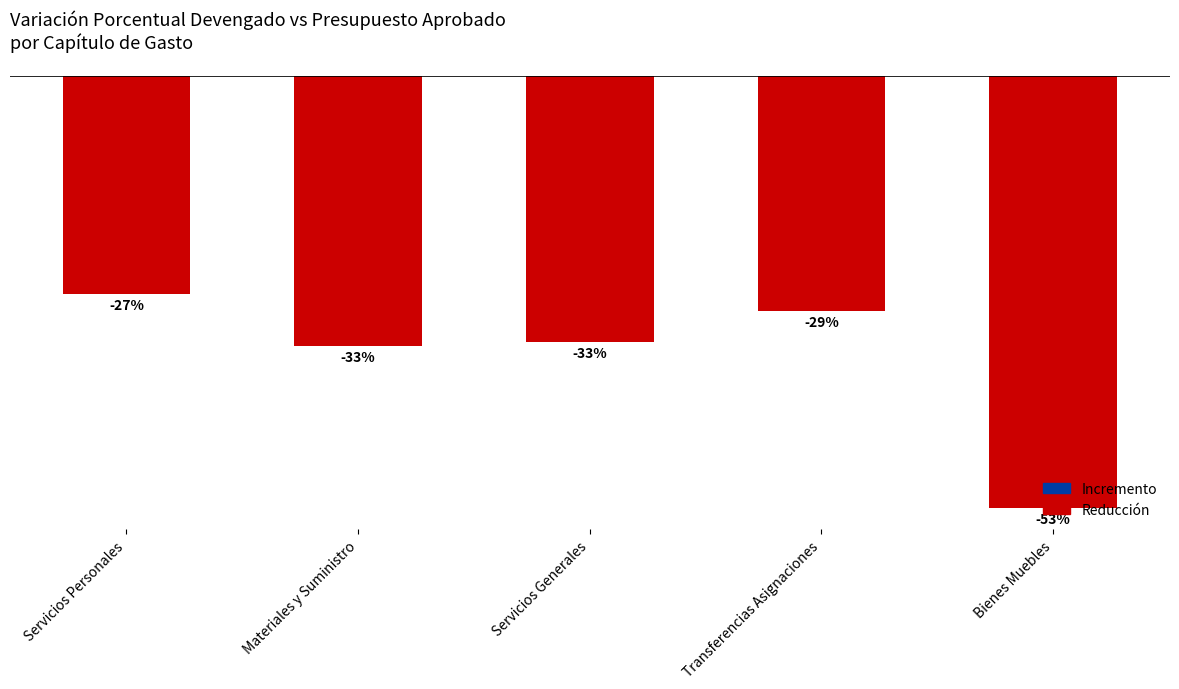

What is the label of the 5th bar from the right?

Servicios Personales